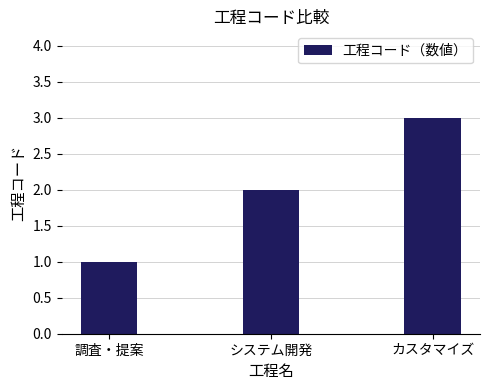

Which category has the lowest value across all series?

調査・提案